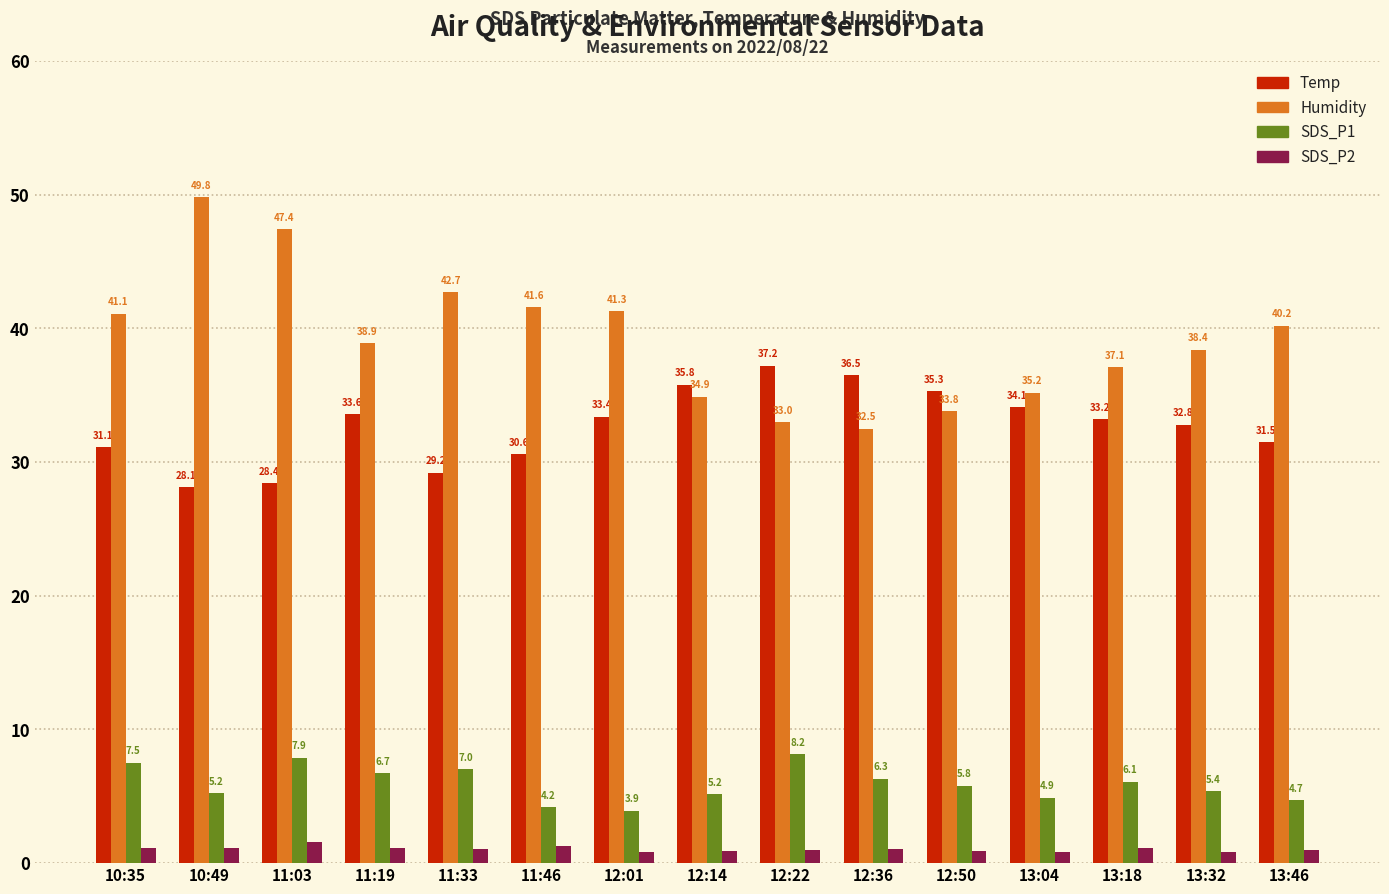

Which series changed the most between 11:03 and 11:19?

Humidity